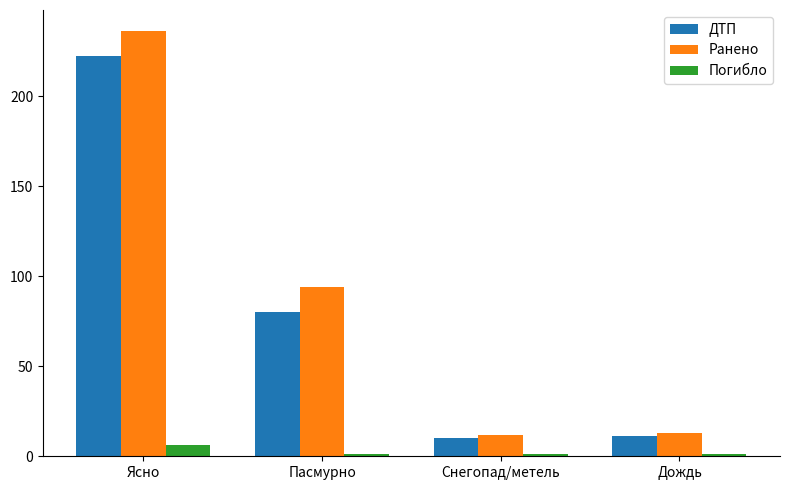

Reading left to right, list all the values displayed in this chart.

ДТП: 222	80	10	11
Ранено: 236	94	12	13
Погибло: 6	1	1	1